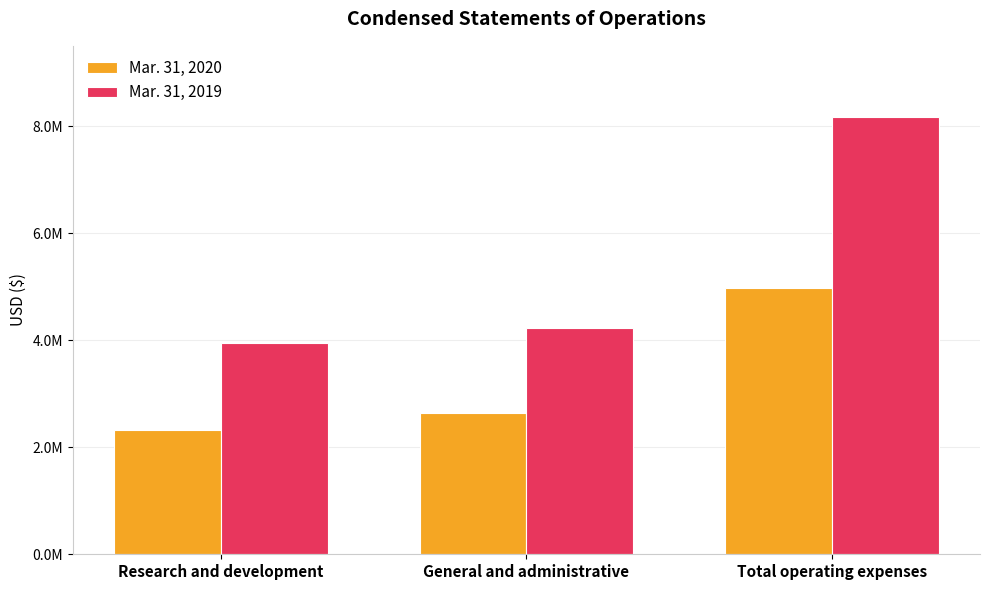

Between General and administrative and Total operating expenses, which is larger?

Total operating expenses